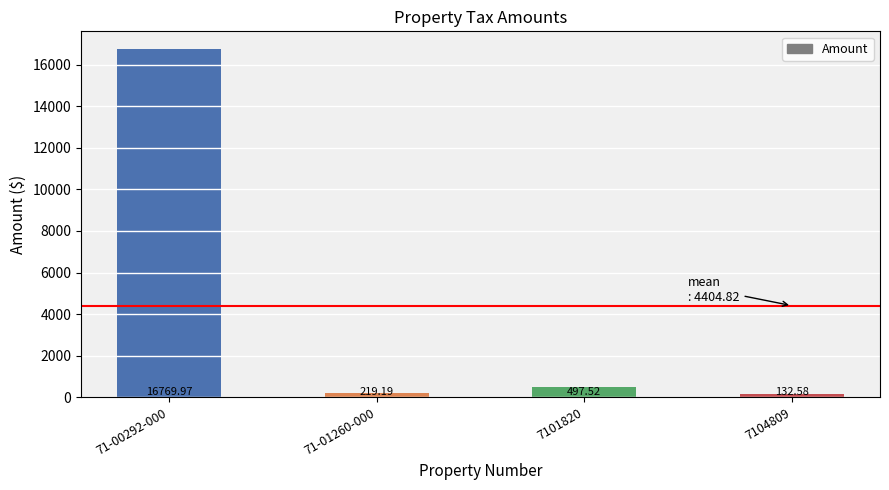

How many categories are shown in the chart?

4